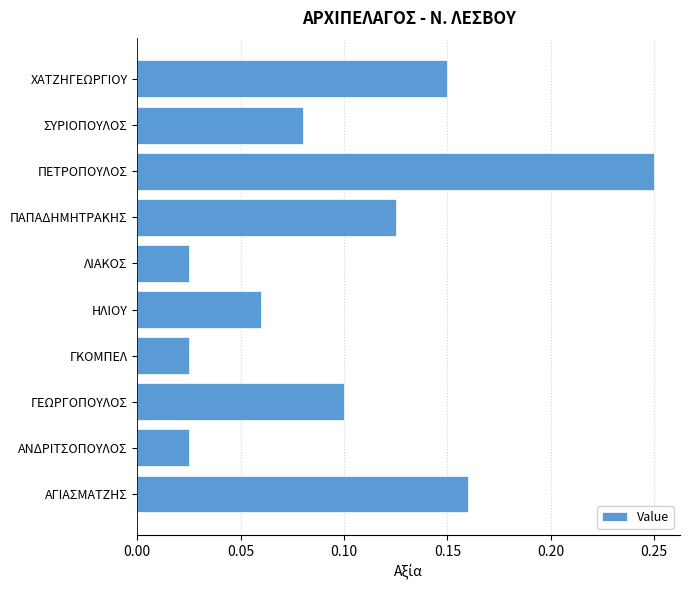

True or false: the data shows 0.1 at ΗΛΙΟΥ.

True